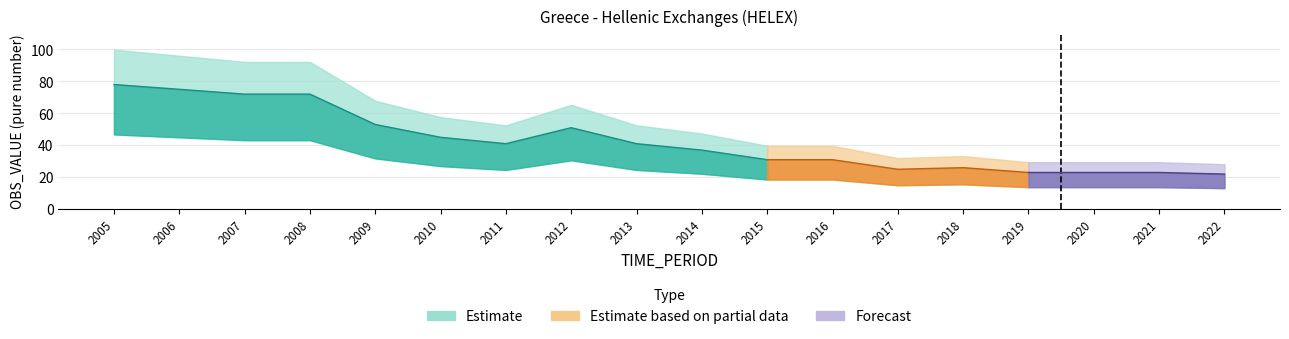

At which label does the data first exceed 41?

2005